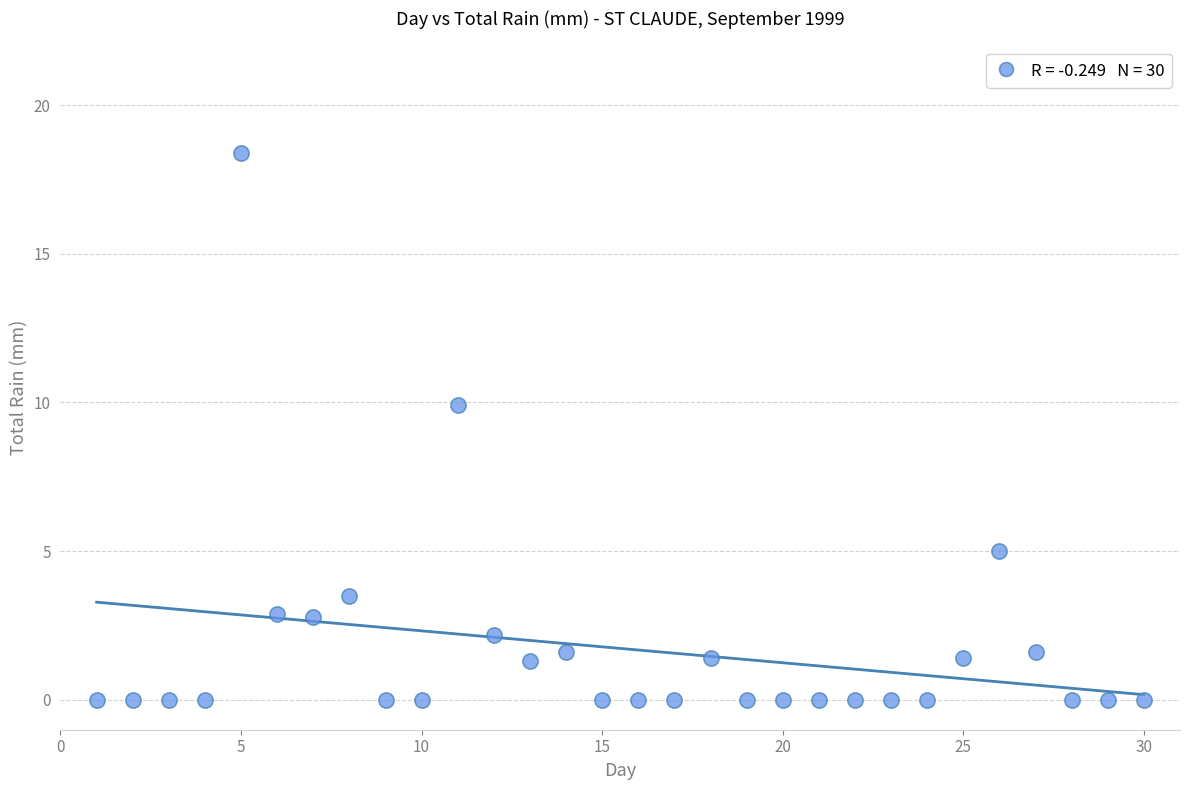

What is the range of X values (max minus min)?

29.0